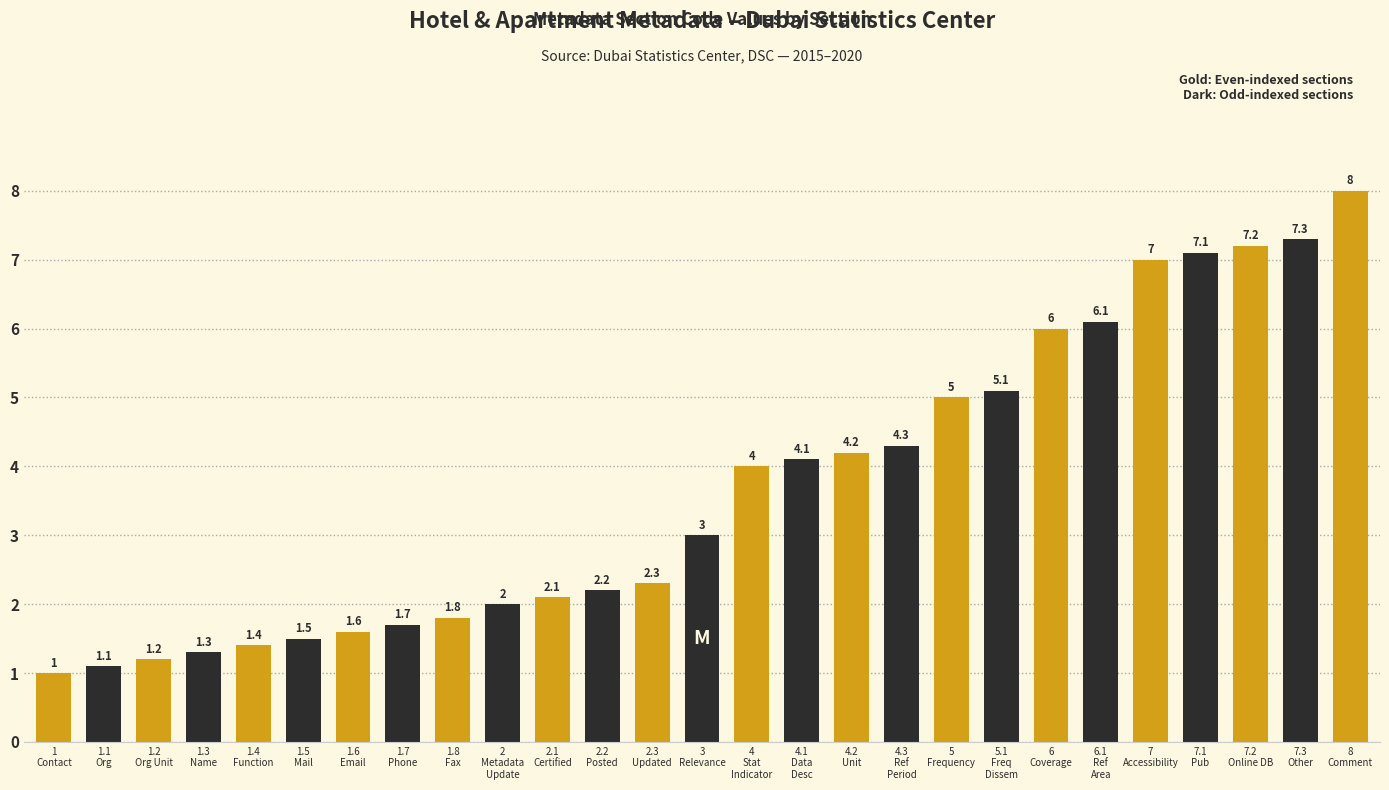

How many bars are there in total?

27